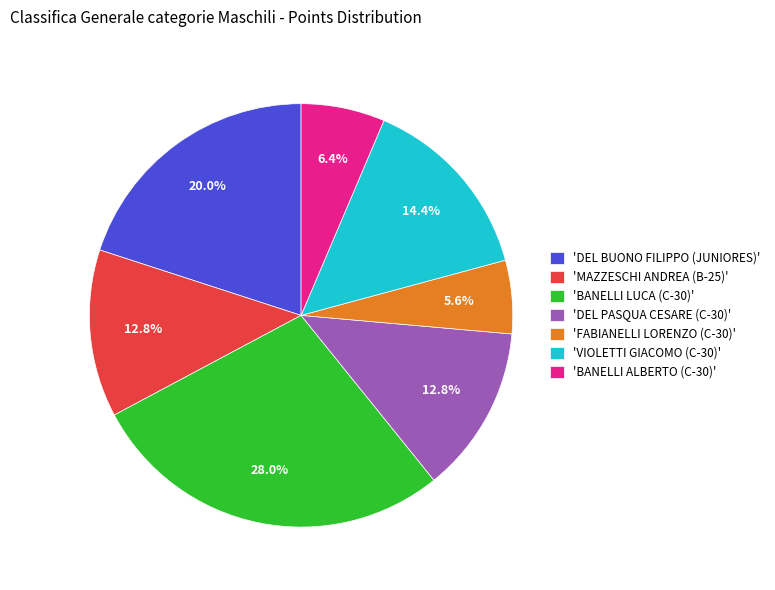

Do 'MAZZESCHI ANDREA (B-25)' and 'DEL PASQUA CESARE (C-30)' together represent more than half of the pie?

No